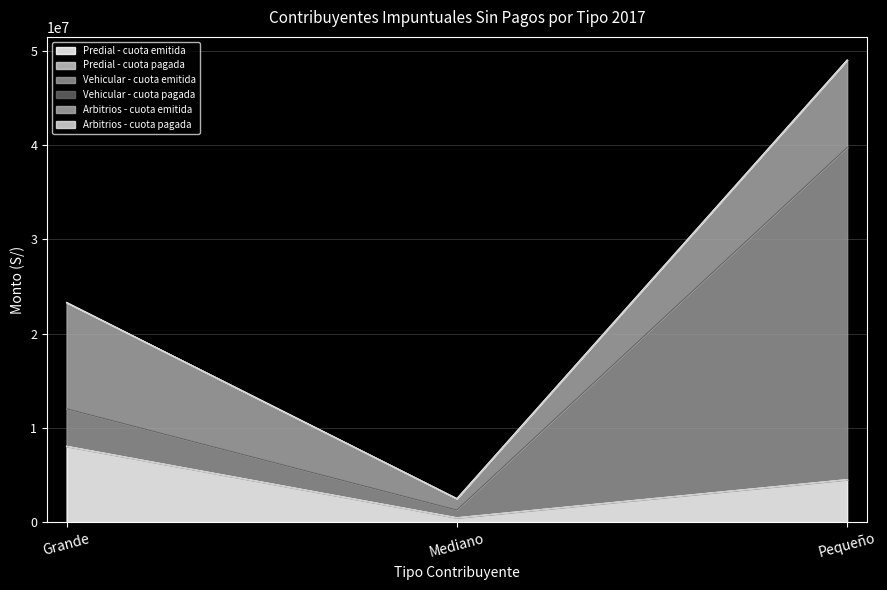

Reading left to right, list all the values displayed in this chart.

Predial - cuota emitida: Grande=8047391.8	Mediano=463975.1	Pequeño=4511036.9
Predial - cuota pagada: Grande=0.0	Mediano=0.0	Pequeño=0.0
Vehicular - cuota emitida: Grande=3982059.1	Mediano=822121.2	Pequeño=35234372.4
Vehicular - cuota pagada: Grande=0.0	Mediano=0.0	Pequeño=0.0
Arbitrios - cuota emitida: Grande=11270840.5	Mediano=1207779.2	Pequeño=9278262.6
Arbitrios - cuota pagada: Grande=0.0	Mediano=0.0	Pequeño=0.0